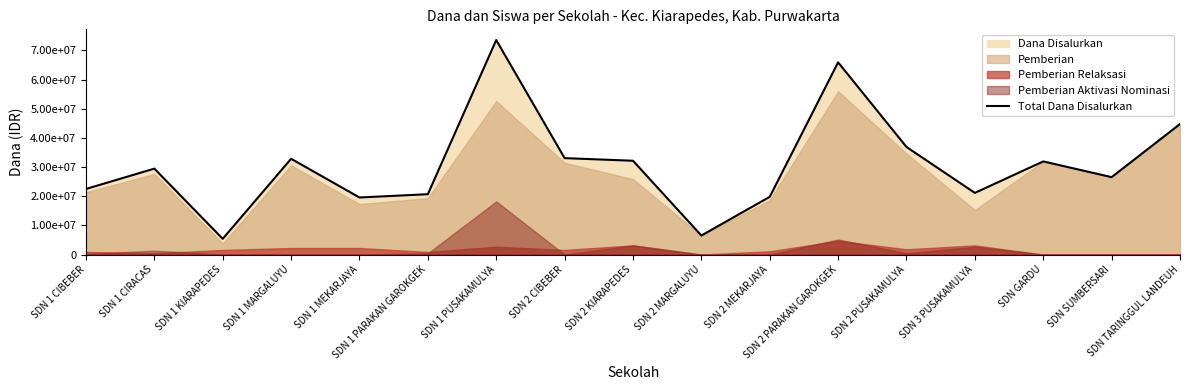

What is the change in value from SDN 2 KIARAPEDES to SDN 2 MEKARJAYA?

-12375000